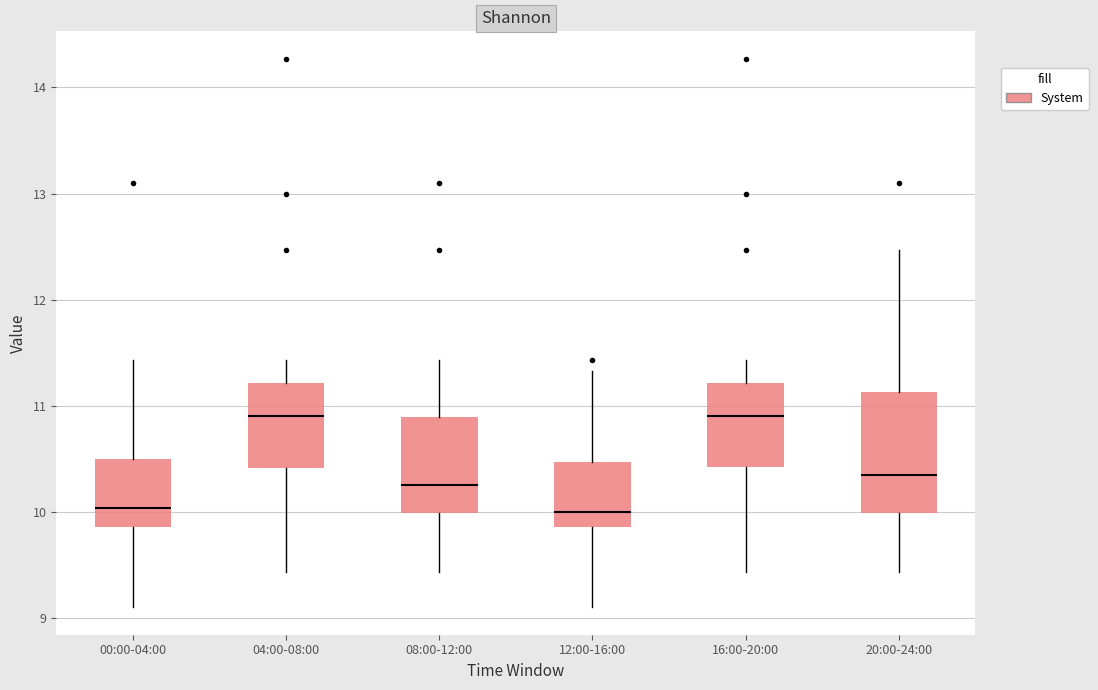

Reading left to right, read every box against the y-axis: the position of its median line, the range the box covers, and the ends of its whiskers. The values are not printed on the chart, so give them approximately, as read against the axis.

00:00-04:00: median 10.0, box 9.9 to 10.5, whiskers 9.1 to 11.4
04:00-08:00: median 10.9, box 10.4 to 11.2, whiskers 9.4 to 11.4
08:00-12:00: median 10.3, box 10.0 to 10.9, whiskers 9.4 to 11.4
12:00-16:00: median 10.0, box 9.9 to 10.5, whiskers 9.1 to 11.3
16:00-20:00: median 10.9, box 10.4 to 11.2, whiskers 9.4 to 11.4
20:00-24:00: median 10.4, box 10.0 to 11.1, whiskers 9.4 to 12.5